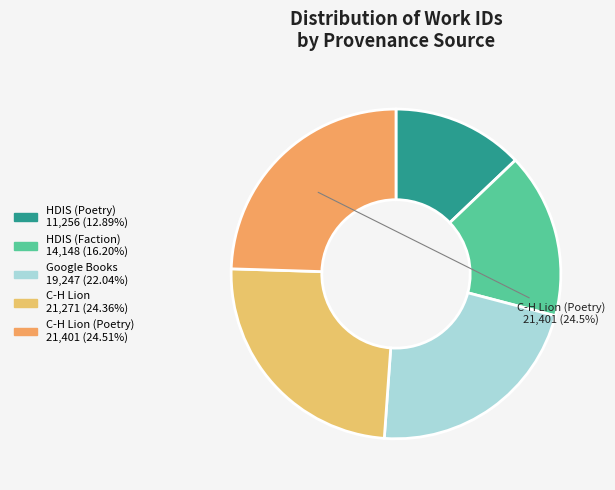

Count the number of slices in the pie.

5